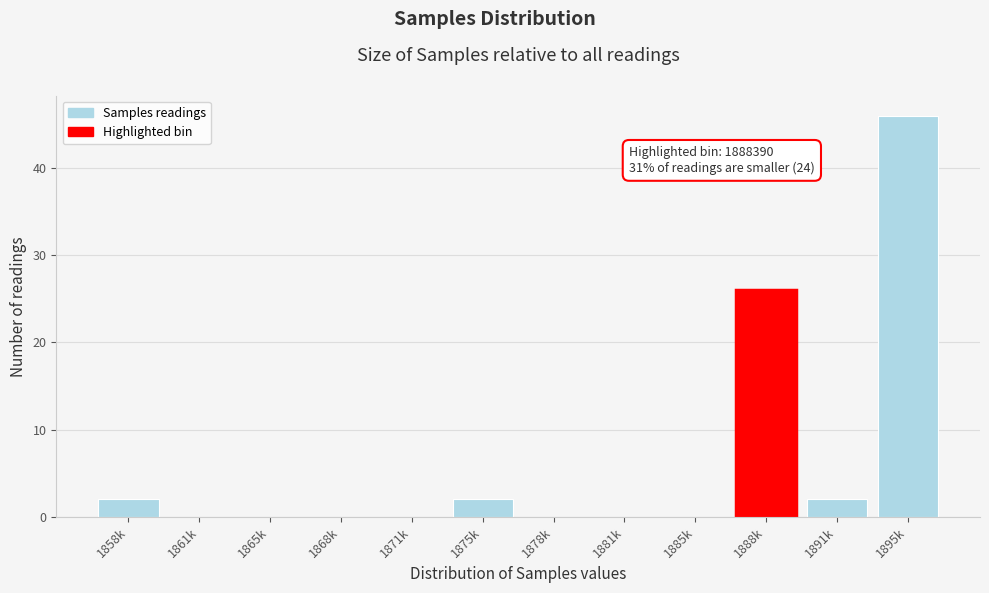

Reading left to right, what are all the values shown in this chart?

1858k=2	1861k=0	1865k=0	1868k=0	1871k=0	1875k=2	1878k=0	1881k=0	1885k=0	1888k=26	1891k=2	1895k=46